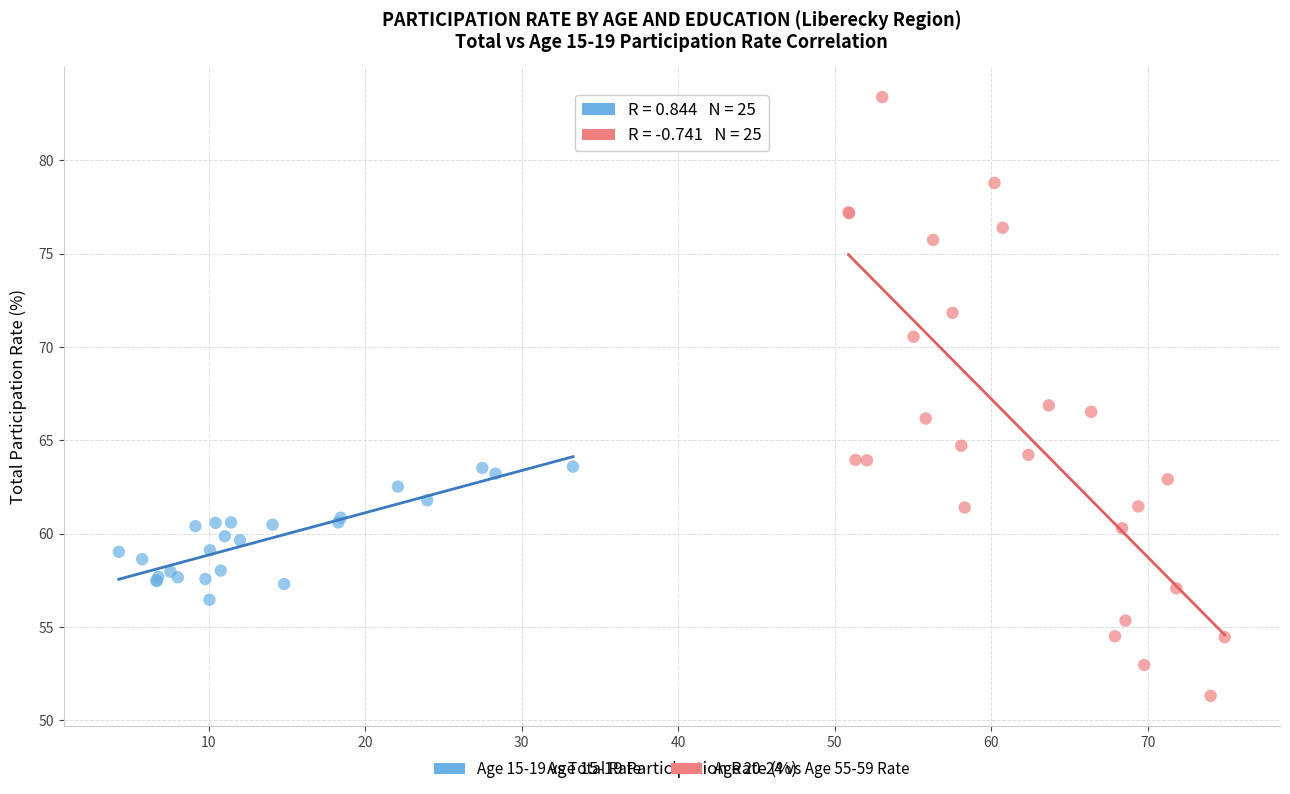

What are all the series names shown in the legend?

Age 15-19 vs Total Rate, Age 20-24 vs Age 55-59 Rate